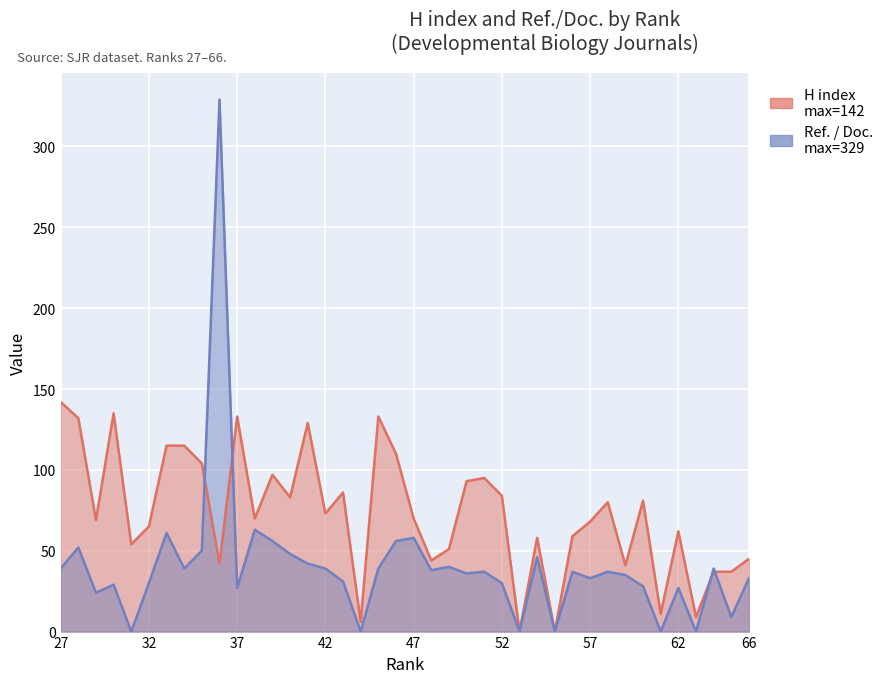

Which category has the lowest value in the Ref. / Doc. series?

31